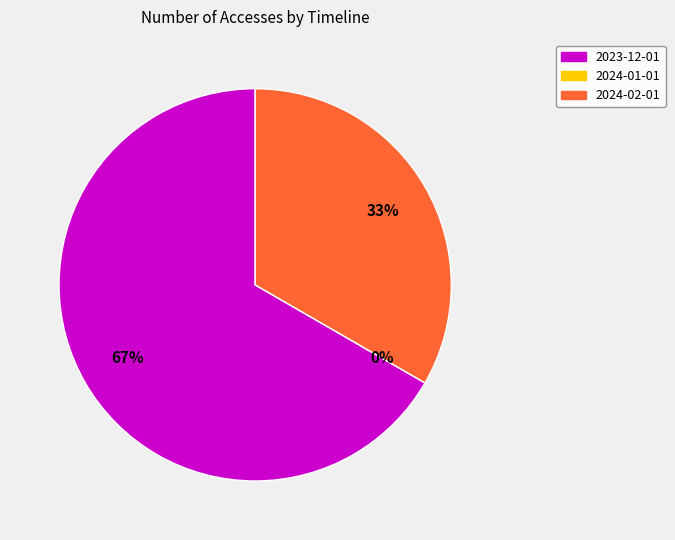

What percentage is the 2024-02-01 slice, to the nearest percent?

33%